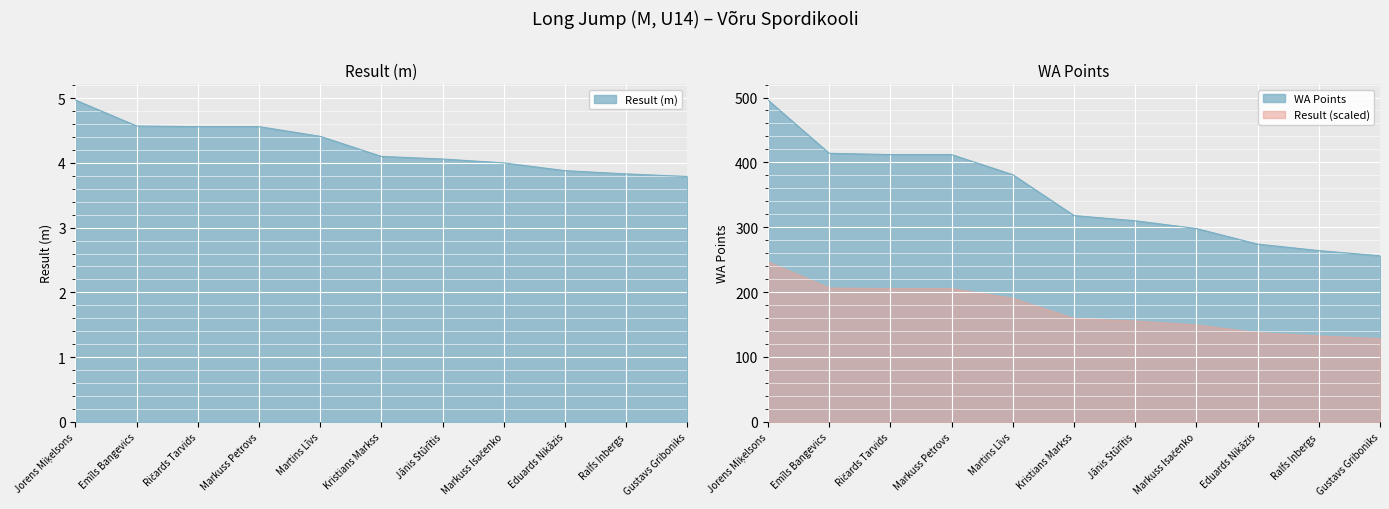

True or false: Result and WA cross at least once.

False